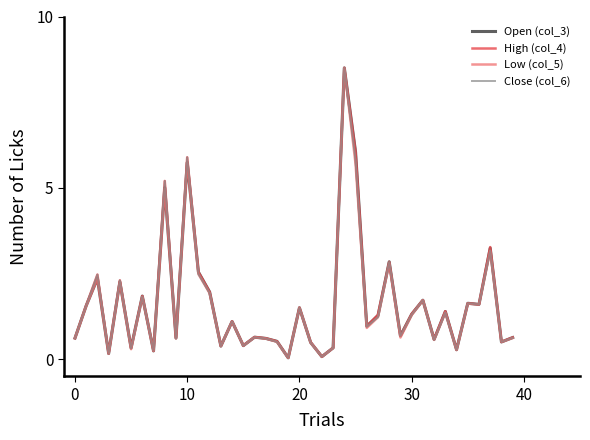

What is the maximum value for Open (col_3)?

8.5